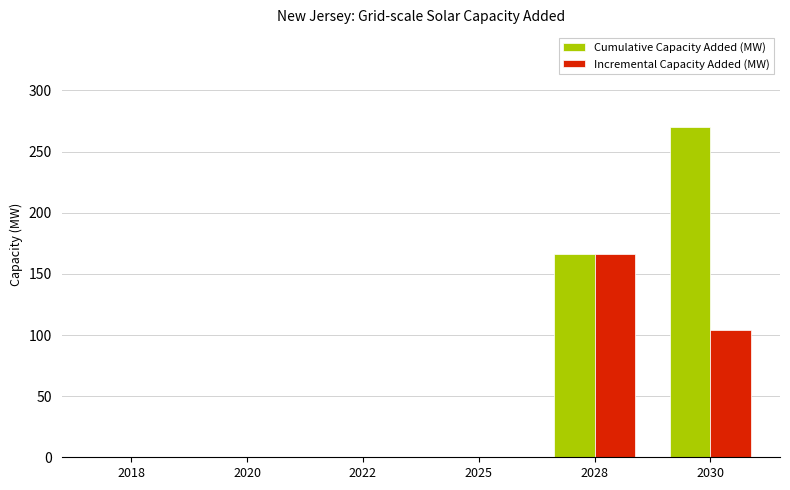

The value of Cumulative Capacity Added (MW) at 2028 is 286.3. True or false?

False